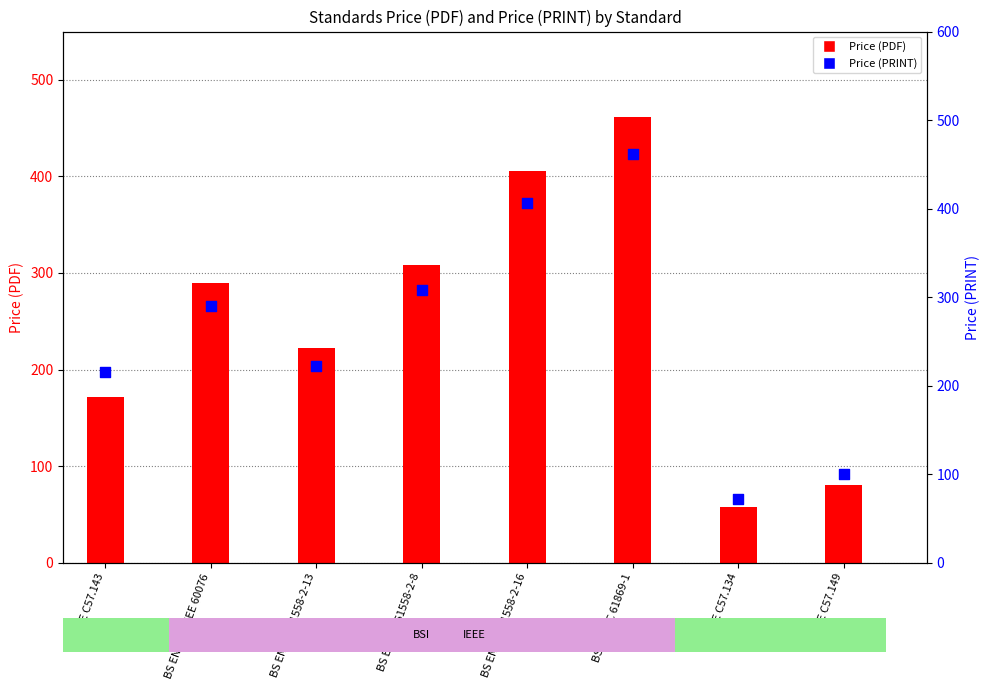

What are all the series names shown in the legend?

Price (PDF), Price (PRINT)